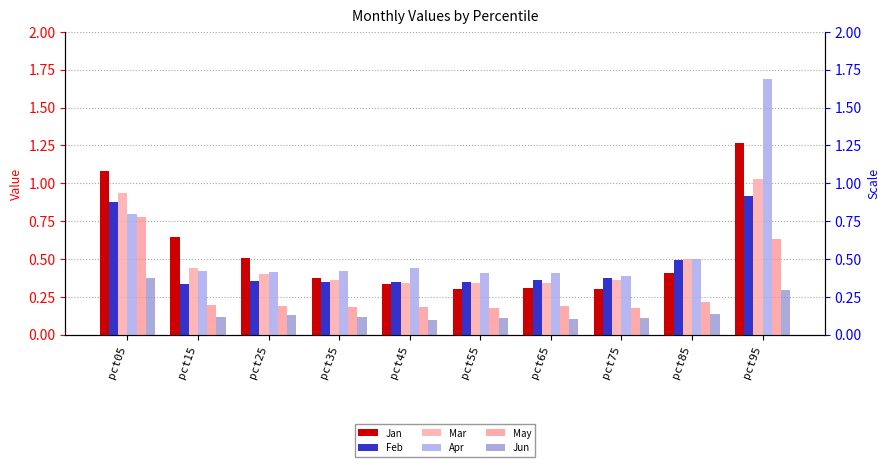

How many bars are there in total?

60